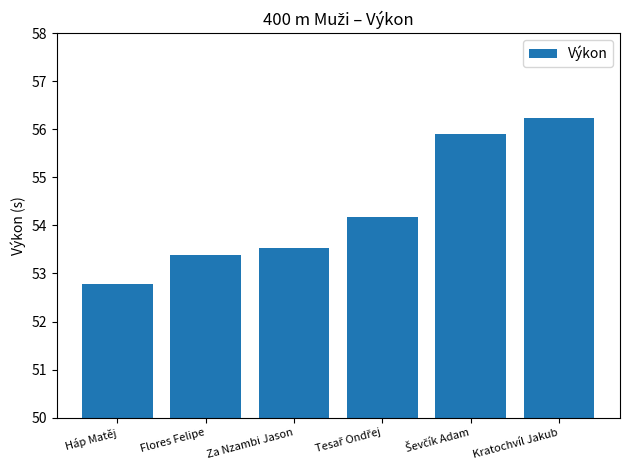

What is the sum of all values?

326.0